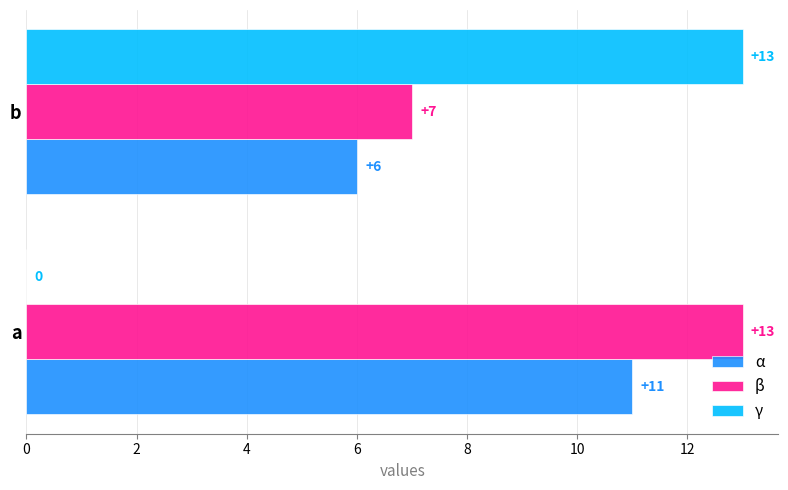

What are all the series names shown in the legend?

α, β, γ